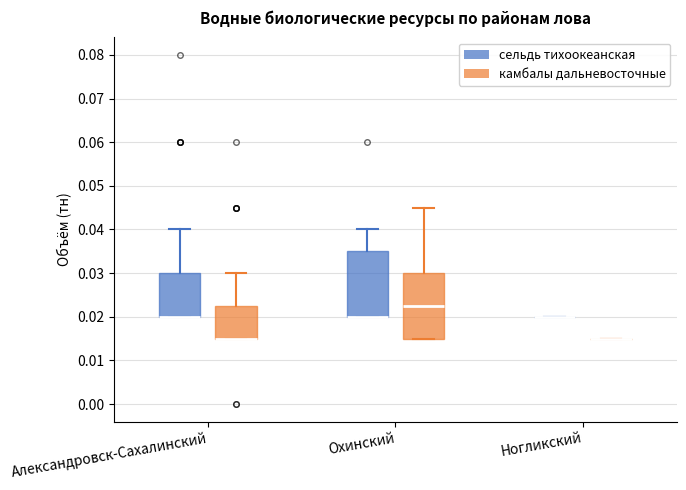

Reading left to right, read every box against the y-axis: the position of its median line, the range the box covers, and the ends of its whiskers. The values are not printed on the chart, so give them approximately, as read against the axis.

Александровск-Сахалинский (сельдь тихоокеанская): median 0.020 (drawn on the box's lower edge), box 0.020 to 0.030, whiskers 0.020 to 0.040
Александровск-Сахалинский (камбалы дальневосточные): median 0.015 (drawn on the box's lower edge), box 0.015 to 0.023, whiskers 0.015 to 0.030
Охинский (сельдь тихоокеанская): median 0.020 (drawn on the box's lower edge), box 0.020 to 0.035, whiskers 0.020 to 0.040
Охинский (камбалы дальневосточные): median 0.023, box 0.015 to 0.030, whiskers 0.015 to 0.045
Ногликский (сельдь тихоокеанская): box collapsed to a line at 0.020, whiskers 0.020 to 0.020
Ногликский (камбалы дальневосточные): box collapsed to a line at 0.015, whiskers 0.015 to 0.015